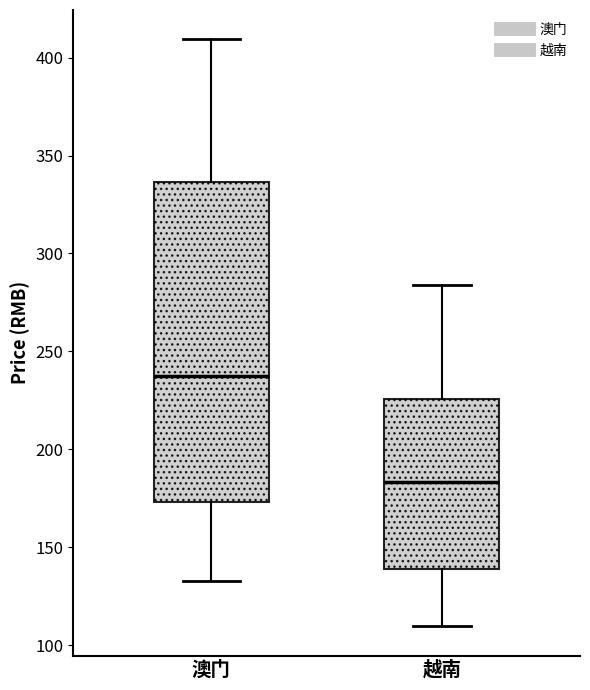

Reading left to right, transcribe this box plot: for each box, give where its median line is, the range the box spans, and where its two whiskers end, as read against the y-axis. The values are not printed on the chart, so give them approximately, as read against the axis.

澳门: median 235, box 175 to 335, whiskers 135 to 410
越南: median 185, box 140 to 225, whiskers 110 to 285